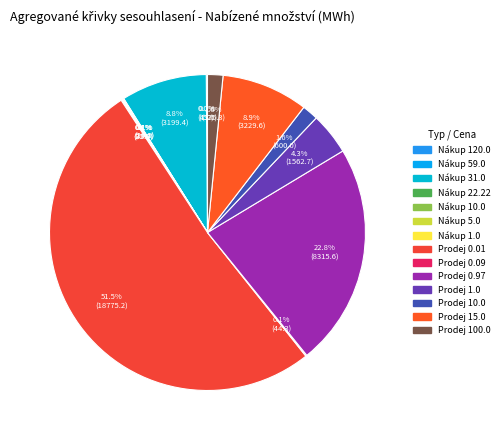

What is the majority slice?

Prodej 0.01